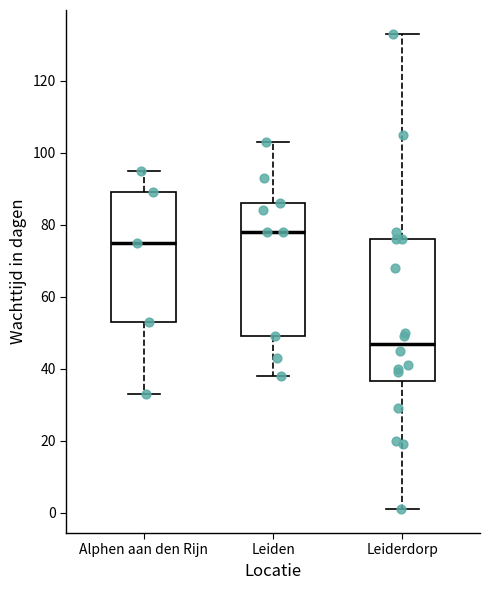

Reading left to right, transcribe this box plot: for each box, give where its median line is, the range the box spans, and where its two whiskers end, as read against the y-axis. The values are not printed on the chart, so give them approximately, as read against the axis.

Alphen aan den Rijn: median 76, box 54 to 90, whiskers 34 to 96
Leiden: median 78, box 50 to 86, whiskers 38 to 104
Leiderdorp: median 48, box 36 to 76, whiskers 2 to 134